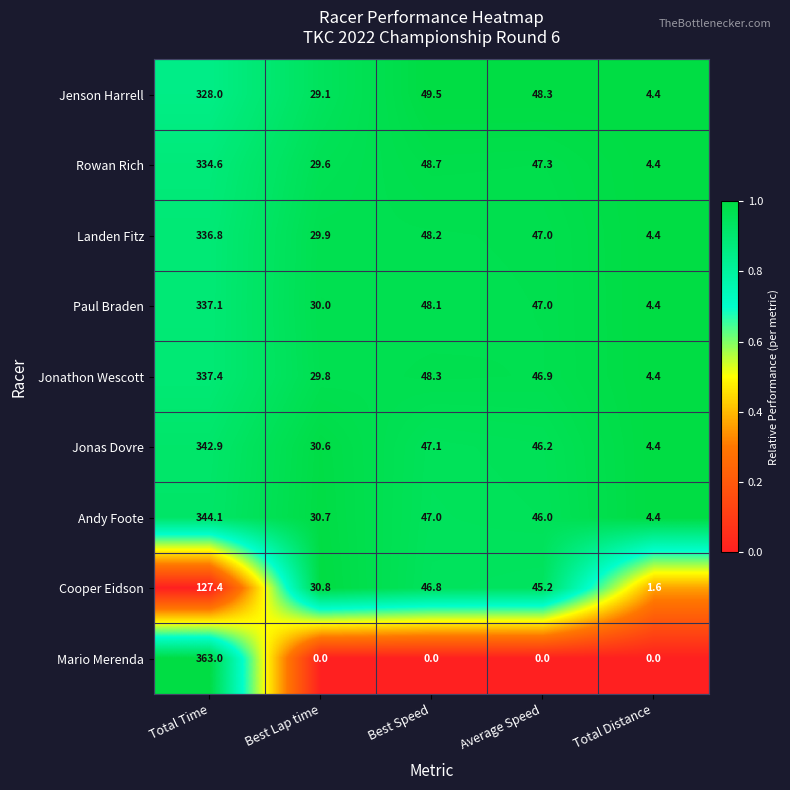

The Jonathon Wescott series shows 158.1 at Total Time. True or false?

False